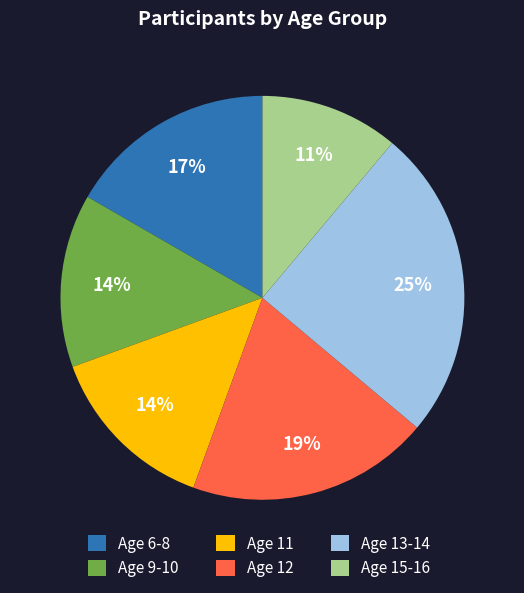

To the nearest percent, what is the difference between the largest and smallest slice percentages?

14%